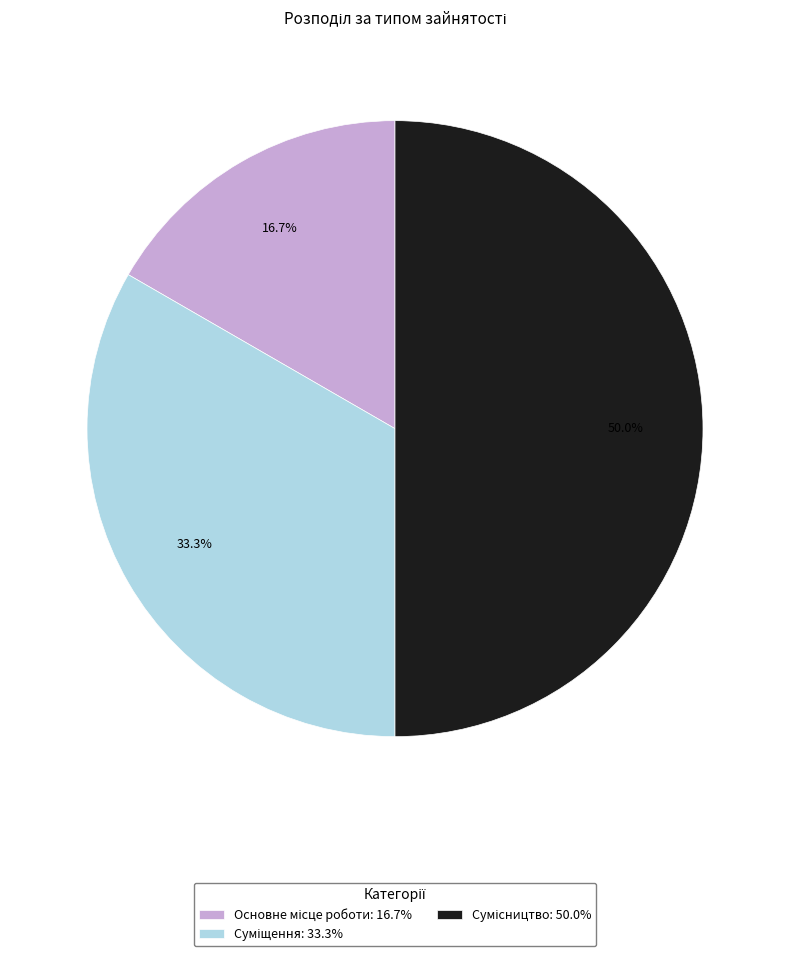

How many slices are in this pie chart?

3